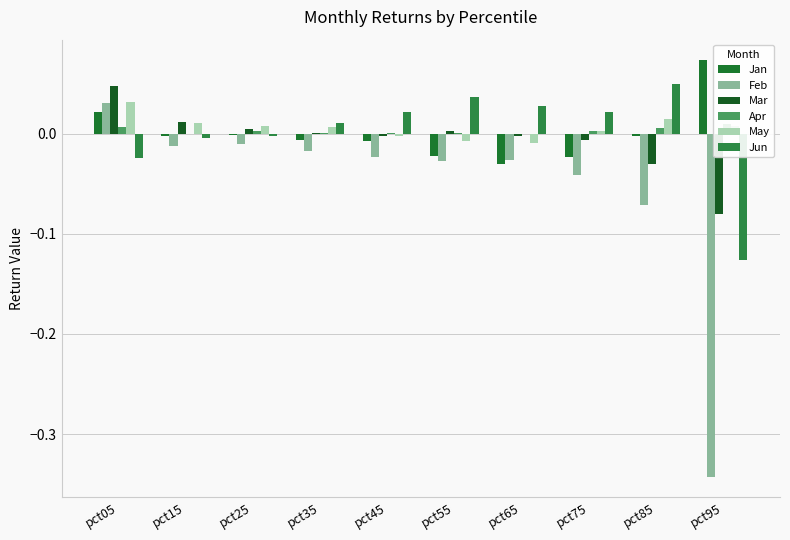

Reading left to right, list all the values displayed in this chart.

Jan: pct05=0.0	pct15=-0.0	pct25=-0.0	pct35=-0.0	pct45=-0.0	pct55=-0.0	pct65=-0.0	pct75=-0.0	pct85=-0.0	pct95=0.1
Feb: pct05=0.0	pct15=-0.0	pct25=-0.0	pct35=-0.0	pct45=-0.0	pct55=-0.0	pct65=-0.0	pct75=-0.0	pct85=-0.1	pct95=-0.3
Mar: pct05=0.0	pct15=0.0	pct25=0.0	pct35=0.0	pct45=-0.0	pct55=0.0	pct65=-0.0	pct75=-0.0	pct85=-0.0	pct95=-0.1
Apr: pct05=0.0	pct15=-0.0	pct25=0.0	pct35=0.0	pct45=0.0	pct55=0.0	pct65=-0.0	pct75=0.0	pct85=0.0	pct95=0.0
May: pct05=0.0	pct15=0.0	pct25=0.0	pct35=0.0	pct45=-0.0	pct55=-0.0	pct65=-0.0	pct75=0.0	pct85=0.0	pct95=0.0
Jun: pct05=-0.0	pct15=-0.0	pct25=-0.0	pct35=0.0	pct45=0.0	pct55=0.0	pct65=0.0	pct75=0.0	pct85=0.0	pct95=-0.1